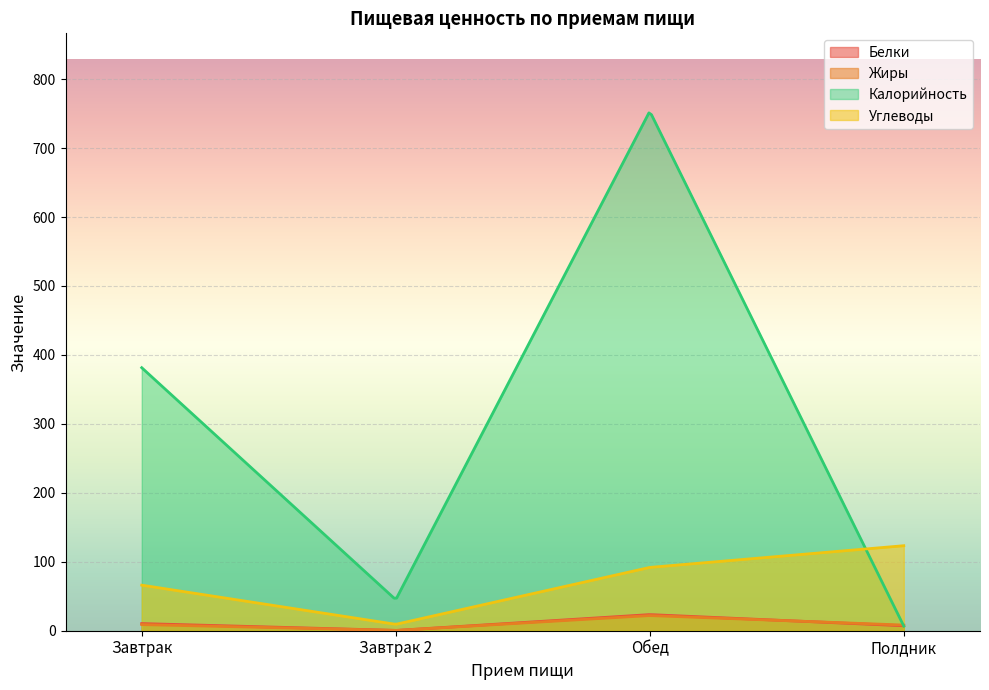

What is the total value across all series at Завтрак?

466.8